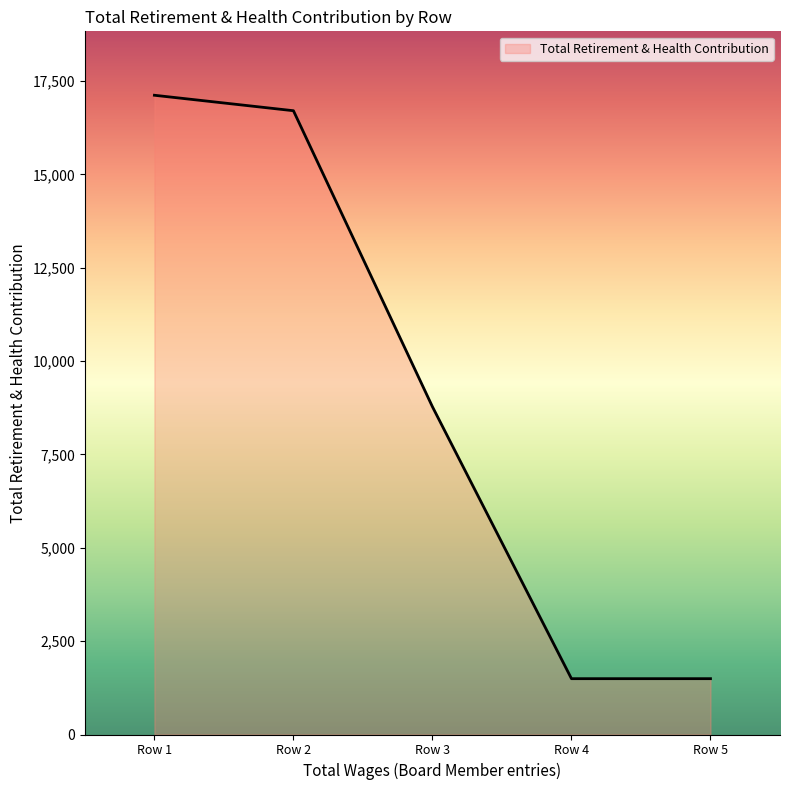

Is it true that the value at Row 4 is 2161?

False